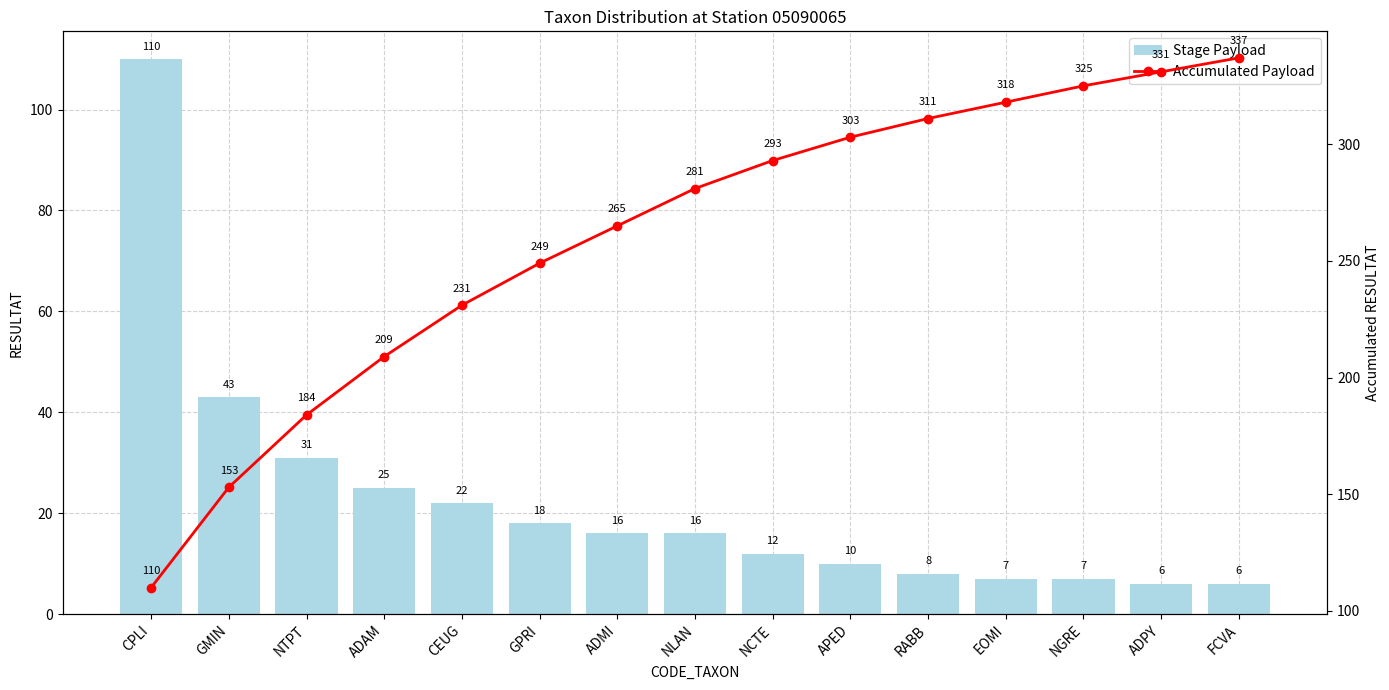

What is the sum of the Accumulated Payload values at EOMI and FCVA?

655